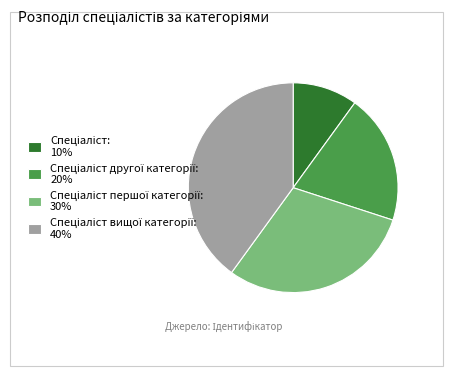

How many segments does this pie chart have?

4